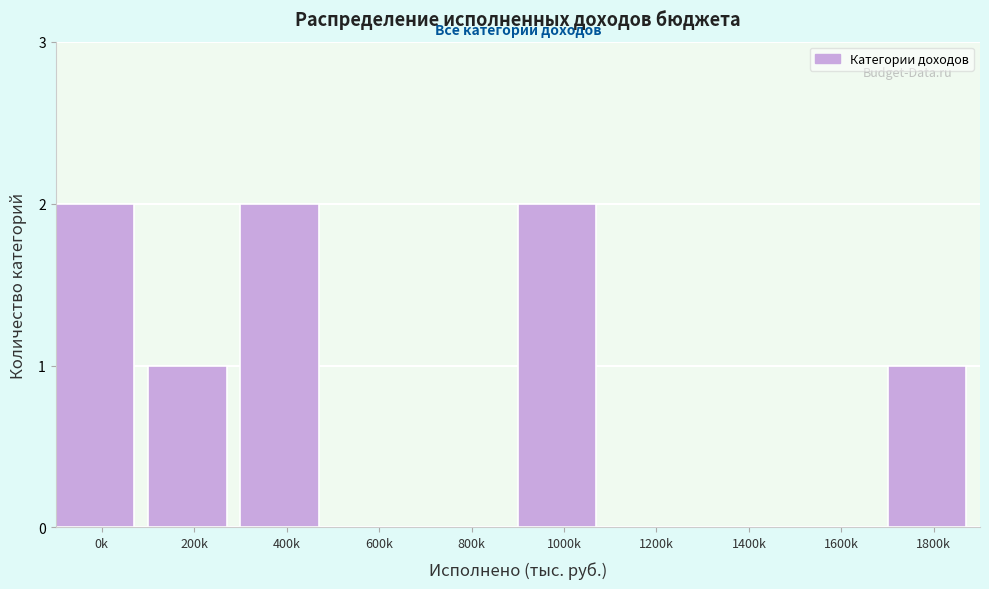

Reading left to right, what are all the values shown in this chart?

0k=2	200k=1	400k=2	600k=0	800k=0	1000k=2	1200k=0	1400k=0	1600k=0	1800k=1